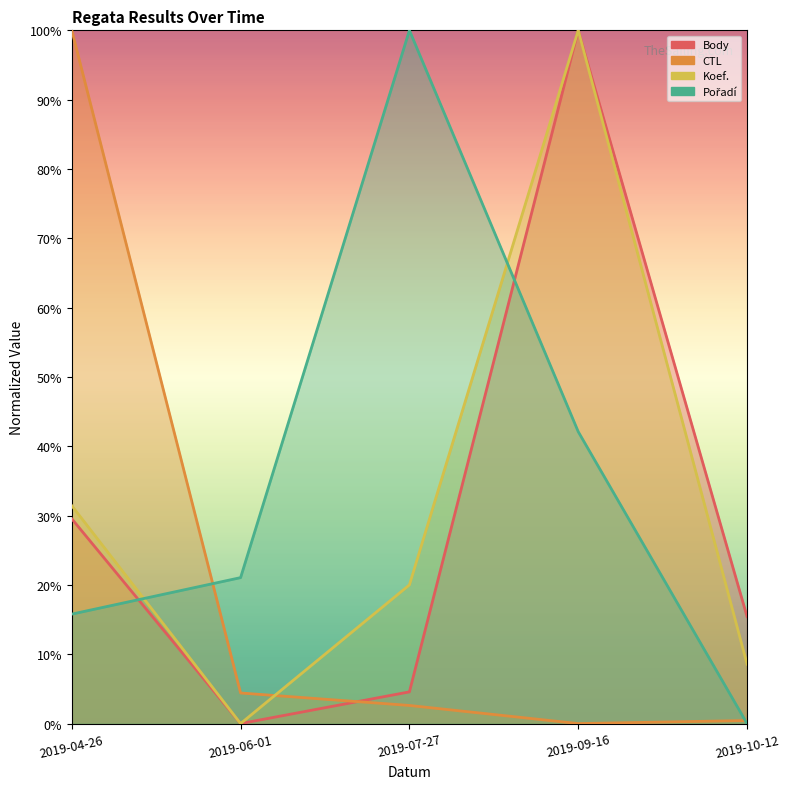

True or false: CTL has more than 0 interior local peaks.

False